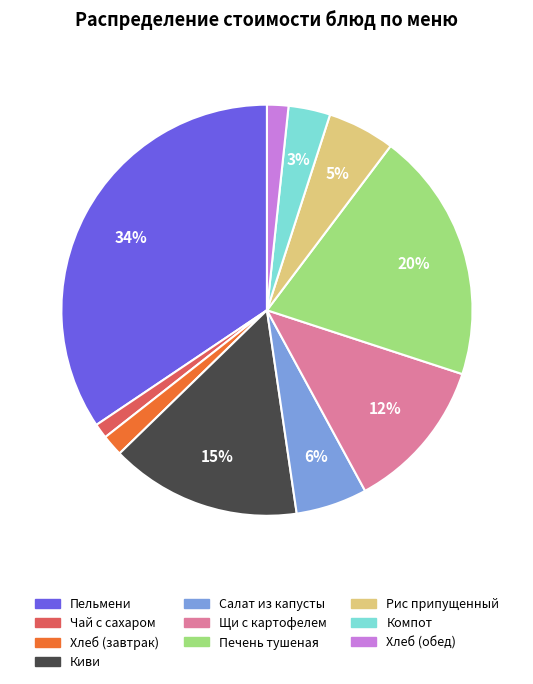

To the nearest percent, what is the difference between the largest and smallest slice percentages?

33%